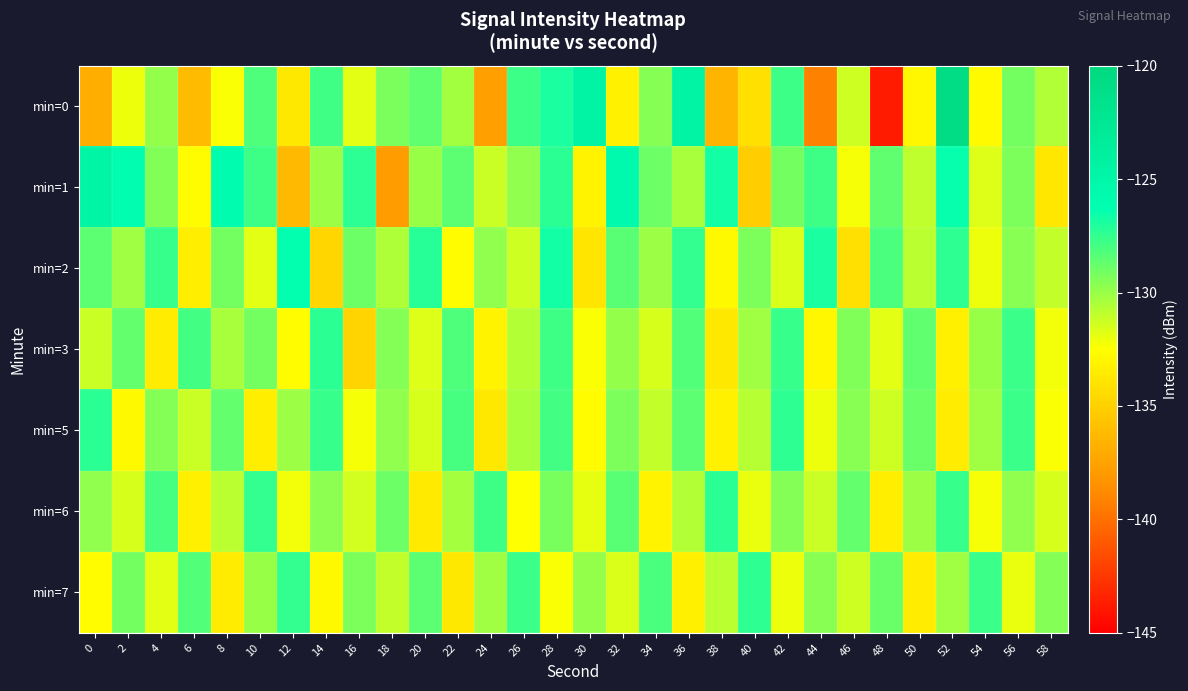

Reading left to right, what are all the values shown in this chart?

min=0: 0=-136.9	2=-132.1	4=-129.9	6=-136.2	8=-132.4	10=-128.2	12=-133.7	14=-127.8	16=-131.8	18=-129.2	20=-128.6	22=-130.2	24=-137.6	26=-127.8	28=-126.9	30=-124.6	32=-133.3	34=-129.6	36=-124.5	38=-136.5	40=-134.2	42=-127.8	44=-139.2	46=-131.3	48=-143.8	50=-132.9	52=-120.8	54=-132.7	56=-129.1	58=-130.6
min=1: 0=-124.7	2=-126.0	4=-129.4	6=-132.6	8=-125.9	10=-127.8	12=-136.3	14=-130.1	16=-127.4	18=-137.8	20=-130.0	22=-128.5	24=-131.2	26=-129.8	28=-127.3	30=-133.1	32=-125.6	34=-128.9	36=-130.4	38=-126.7	40=-135.2	42=-129.1	44=-127.8	46=-132.3	48=-128.6	50=-130.9	52=-126.4	54=-131.7	56=-129.3	58=-133.8
min=2: 0=-128.5	2=-130.2	4=-127.6	6=-133.4	8=-129.1	10=-131.8	12=-126.3	14=-134.7	16=-128.9	18=-130.5	20=-127.2	22=-132.6	24=-129.8	26=-131.3	28=-126.7	30=-133.9	32=-128.4	34=-130.1	36=-127.5	38=-132.8	40=-129.3	42=-131.6	44=-126.9	46=-134.2	48=-128.1	50=-130.8	52=-127.4	54=-132.1	56=-129.6	58=-131.0
min=3: 0=-131.2	2=-128.7	4=-133.5	6=-127.9	8=-130.4	10=-129.1	12=-132.6	14=-127.3	16=-134.8	18=-129.5	20=-131.7	22=-128.2	24=-133.1	26=-130.6	28=-127.8	30=-132.4	32=-129.9	34=-131.5	36=-128.3	38=-133.7	40=-130.2	42=-127.6	44=-132.9	46=-129.4	48=-131.8	50=-128.6	52=-133.3	54=-130.0	56=-127.7	58=-132.2
min=5: 0=-127.3	2=-132.8	4=-129.5	6=-131.2	8=-128.7	10=-133.4	12=-130.1	14=-127.6	16=-132.3	18=-129.8	20=-131.5	22=-128.0	24=-133.7	26=-130.4	28=-127.9	30=-132.6	32=-129.3	34=-131.0	36=-128.5	38=-133.2	40=-130.7	42=-127.4	44=-132.1	46=-129.6	48=-131.3	50=-128.8	52=-133.5	54=-130.2	56=-127.7	58=-132.4
min=6: 0=-129.8	2=-131.5	4=-128.0	6=-133.3	8=-130.8	10=-127.5	12=-132.2	14=-129.7	16=-131.4	18=-128.9	20=-133.6	22=-130.3	24=-127.8	26=-132.5	28=-129.2	30=-131.9	32=-128.4	34=-133.1	36=-130.6	38=-127.3	40=-132.0	42=-129.5	44=-131.2	46=-128.7	48=-133.4	50=-130.1	52=-127.6	54=-132.3	56=-129.8	58=-131.5
min=7: 0=-132.6	2=-129.1	4=-131.8	6=-128.3	8=-133.5	10=-130.0	12=-127.5	14=-132.8	16=-129.3	18=-131.0	20=-128.5	22=-133.7	24=-130.2	26=-127.7	28=-132.4	30=-129.9	32=-131.6	34=-128.1	36=-133.3	38=-130.8	40=-127.4	42=-132.1	44=-129.6	46=-131.3	48=-128.8	50=-133.5	52=-130.2	54=-127.7	56=-132.0	58=-129.5